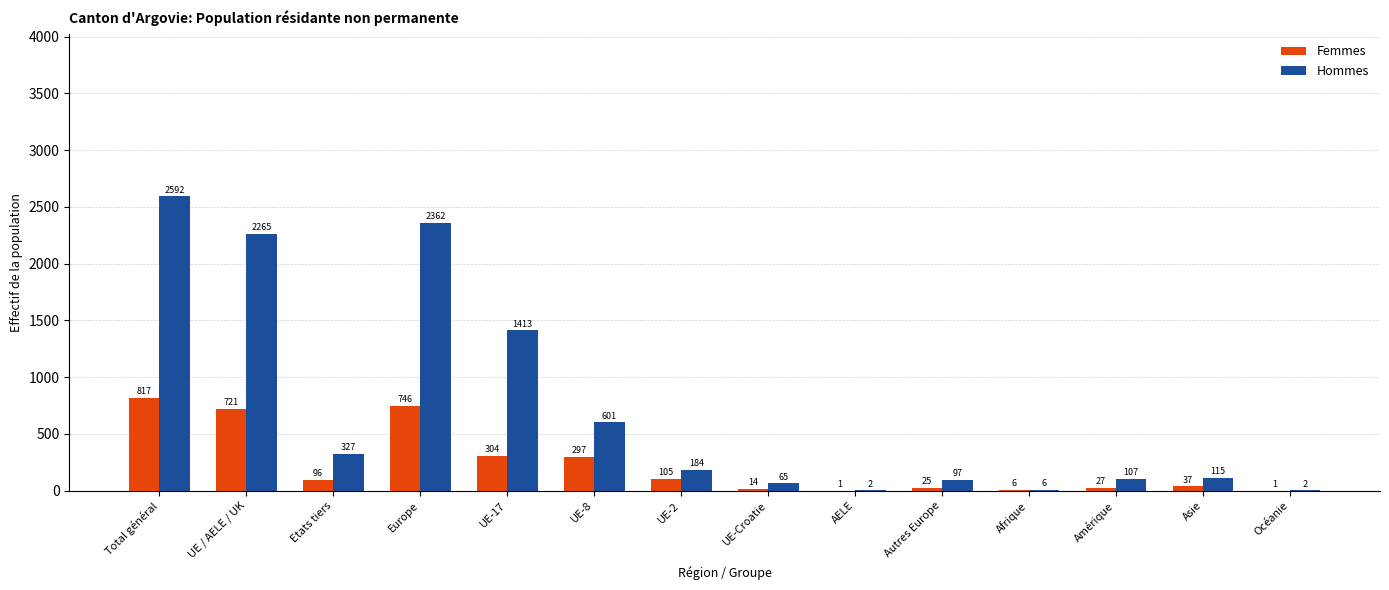

The Femmes series shows 105 at UE-2. True or false?

True